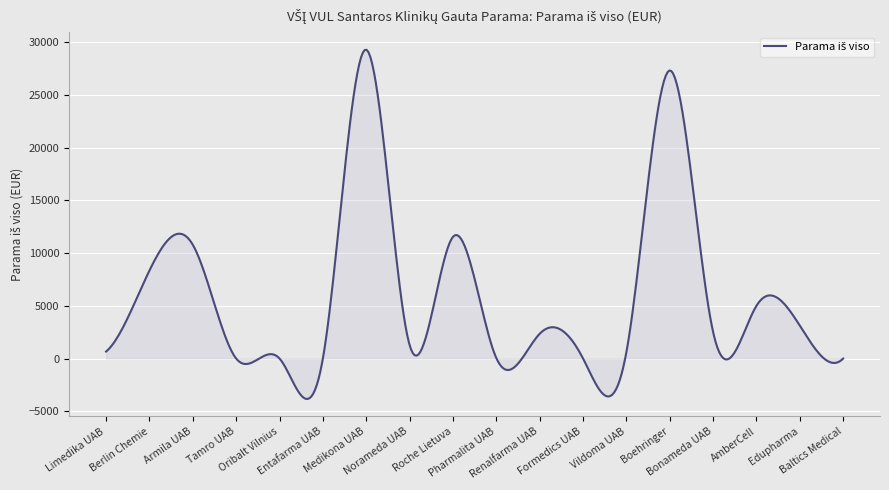

What is the difference between the maximum and minimum values?

33116.5